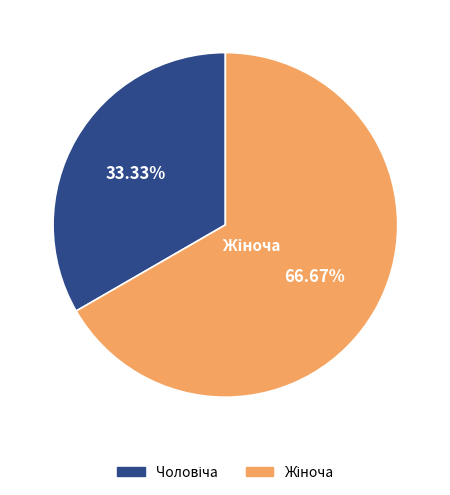

To the nearest percent, what is the average slice percentage?

50%